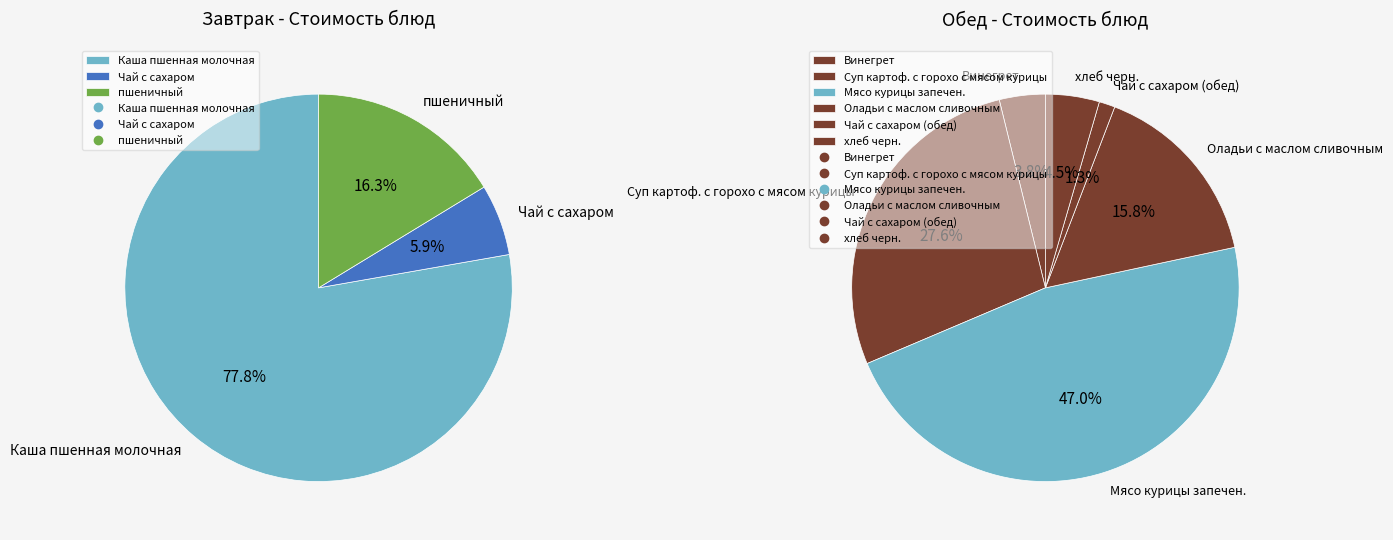

Is it true that Винегрет is 3% of the pie?

True